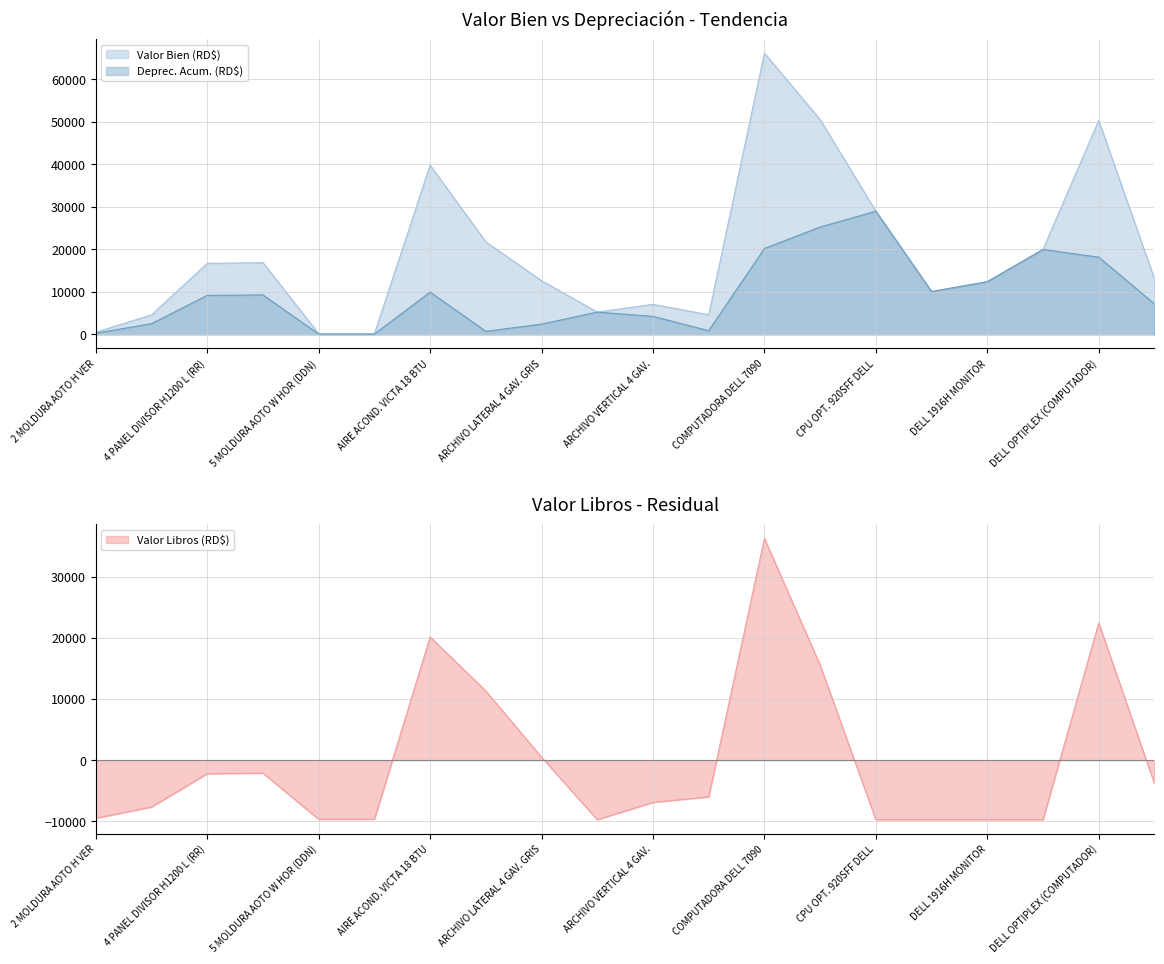

Is it true that Deprec. Acum. (RD$) equals 2422.1 at ARCHIVO LATERAL 4 GAV. GRIS?

True